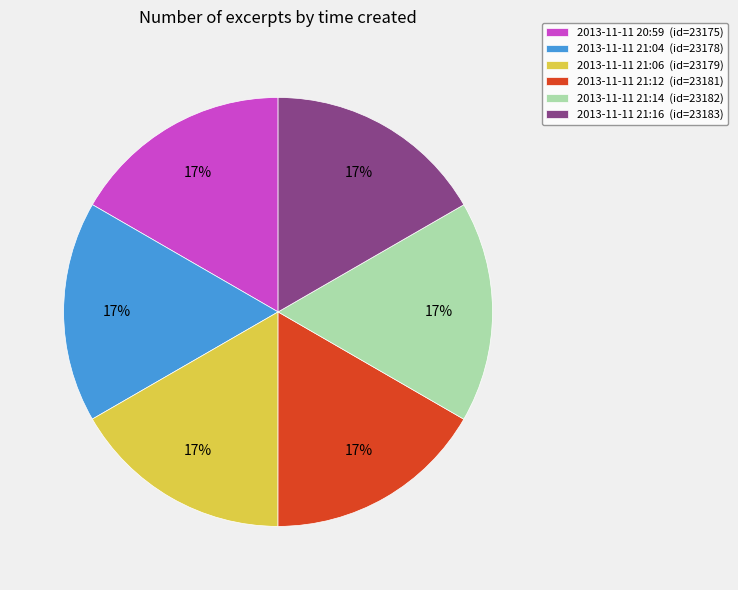

Is there a majority slice in this chart?

No